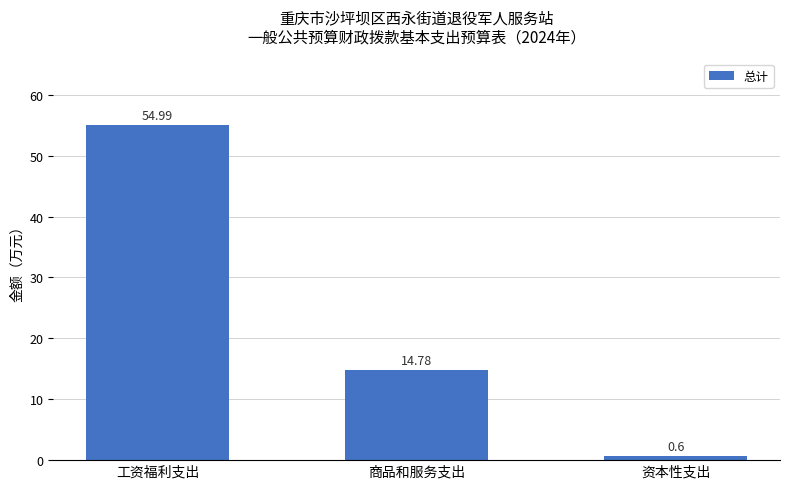

At which category does the chart reach its minimum across all series?

资本性支出